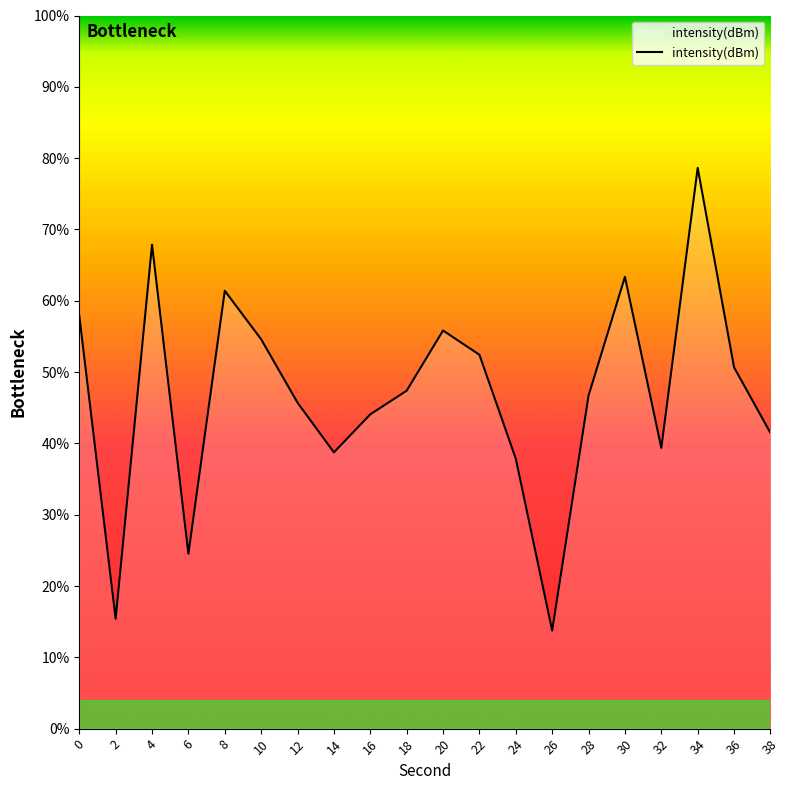

What is the change in value from 8 to 10?

-6.8